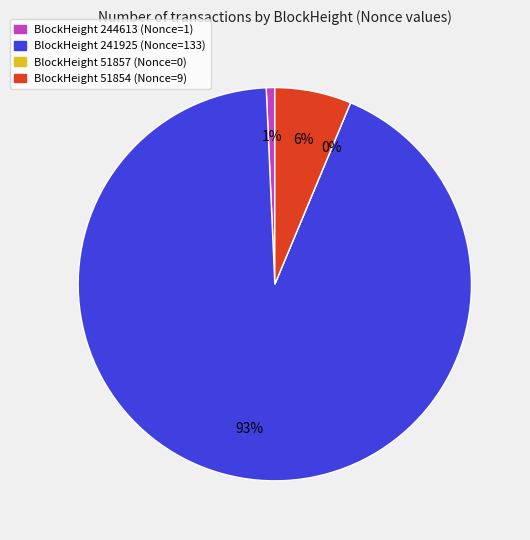

To the nearest percent, what percentage of the pie is 51854?

6%